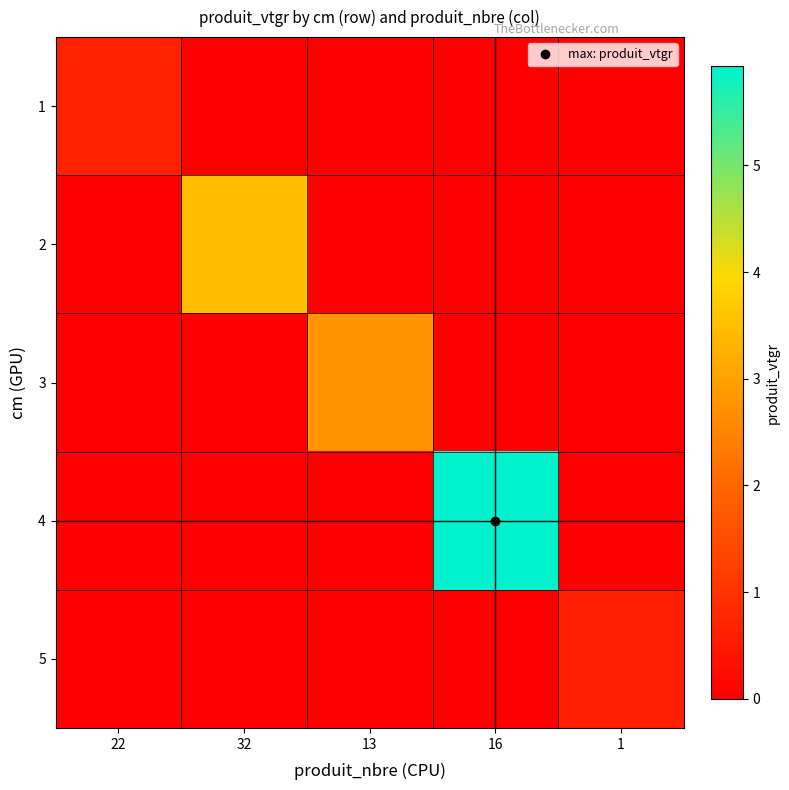

Which has a higher value, 16 or 32?

16